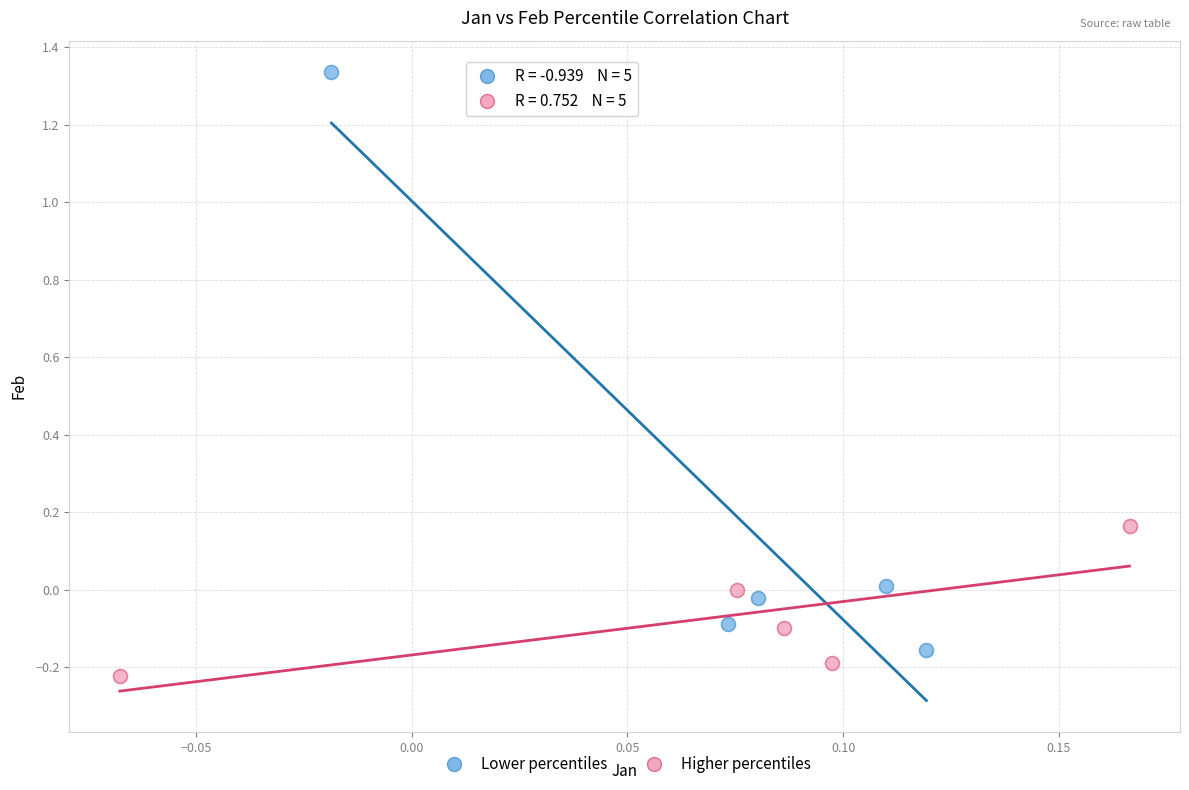

Which series reaches the maximum Y coordinate?

Lower percentiles